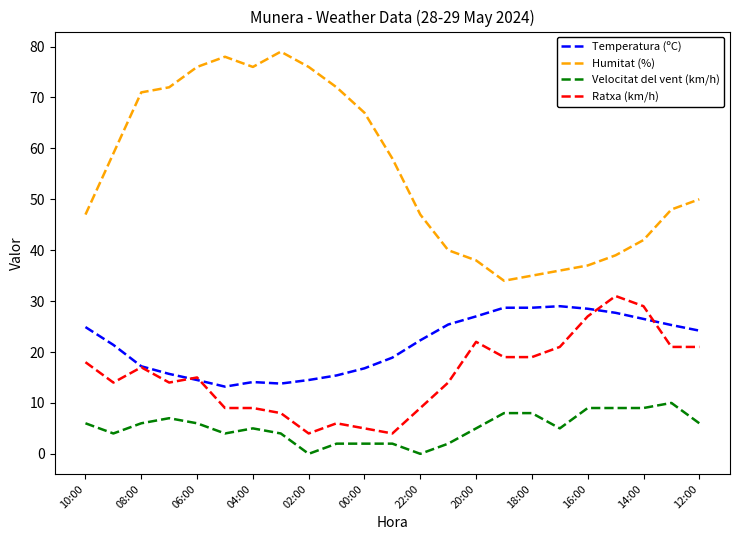

What is the difference between the second highest and minimum values in the Temperatura (ºC) series?

15.5